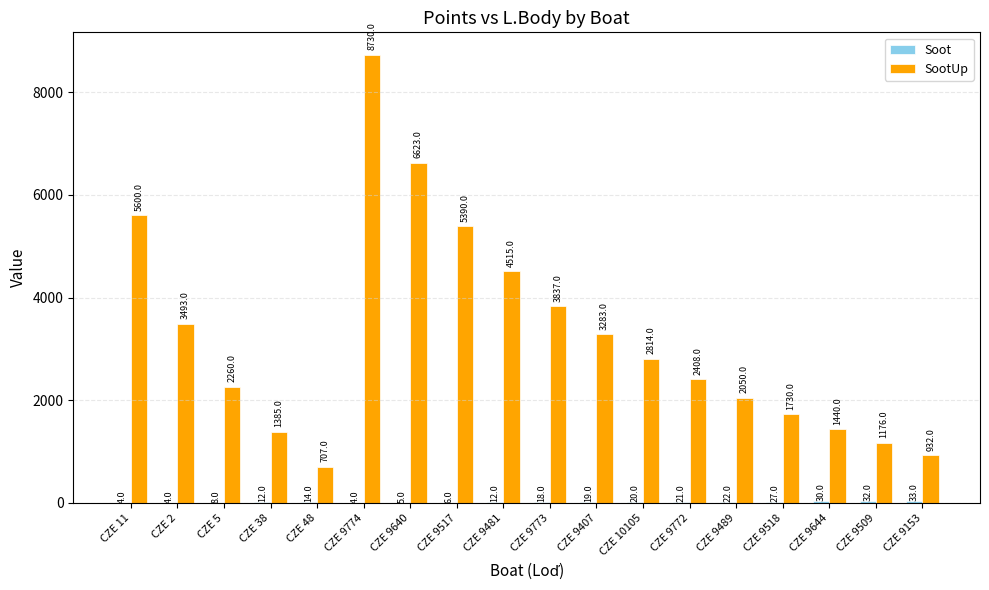

What is the greatest value displayed?

8730